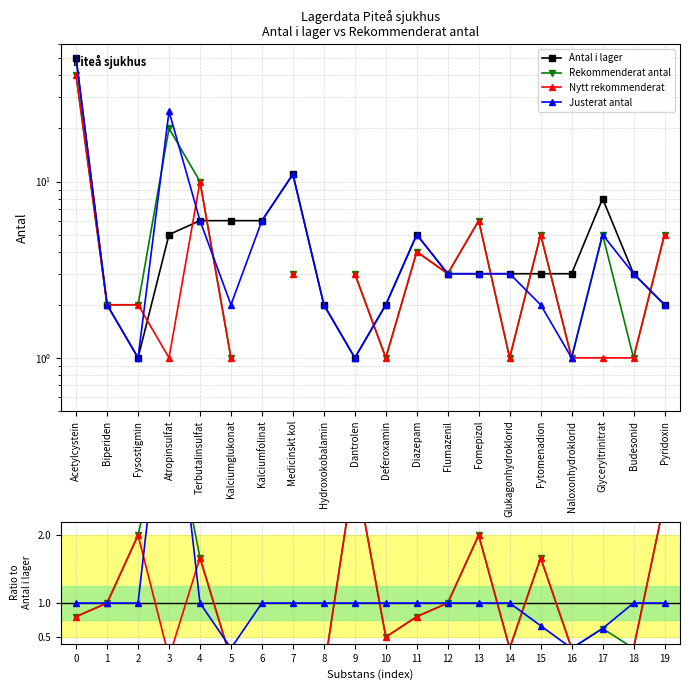

How many interior local valleys does the Nytt rekommenderat series have?

6